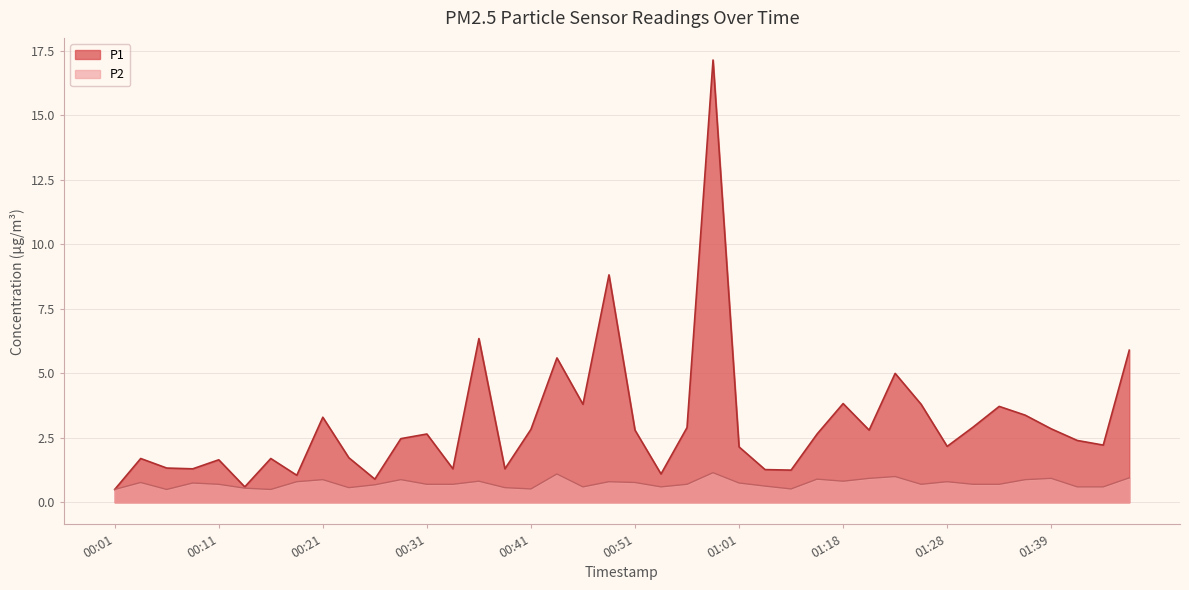

What is the maximum value shown in the chart?

17.1